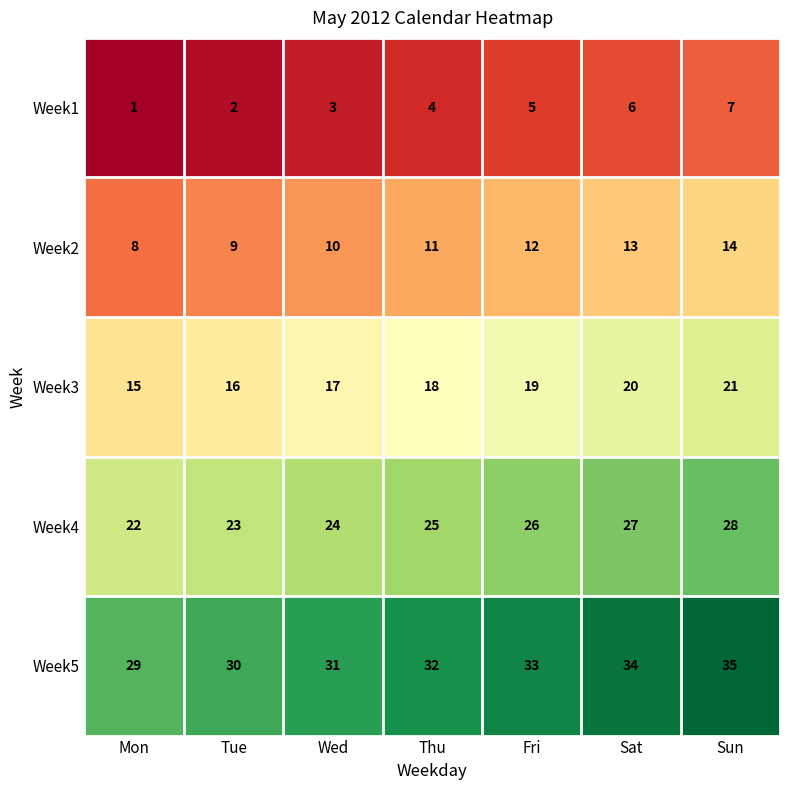

At which category is the sum across all series the highest?

Sun